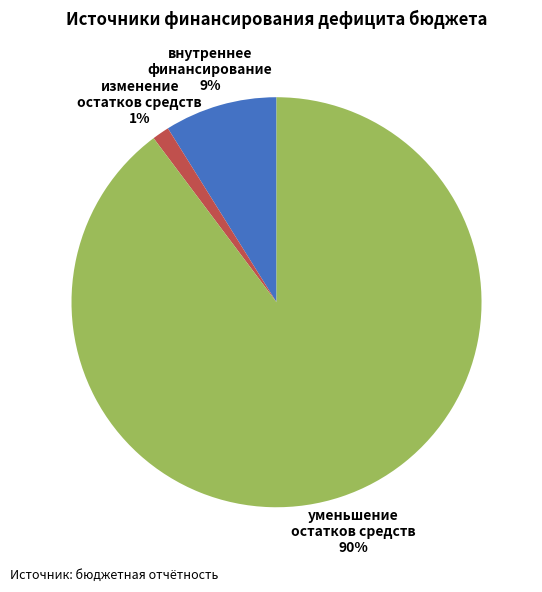

Which slice is the largest?

уменьшение остатков средств